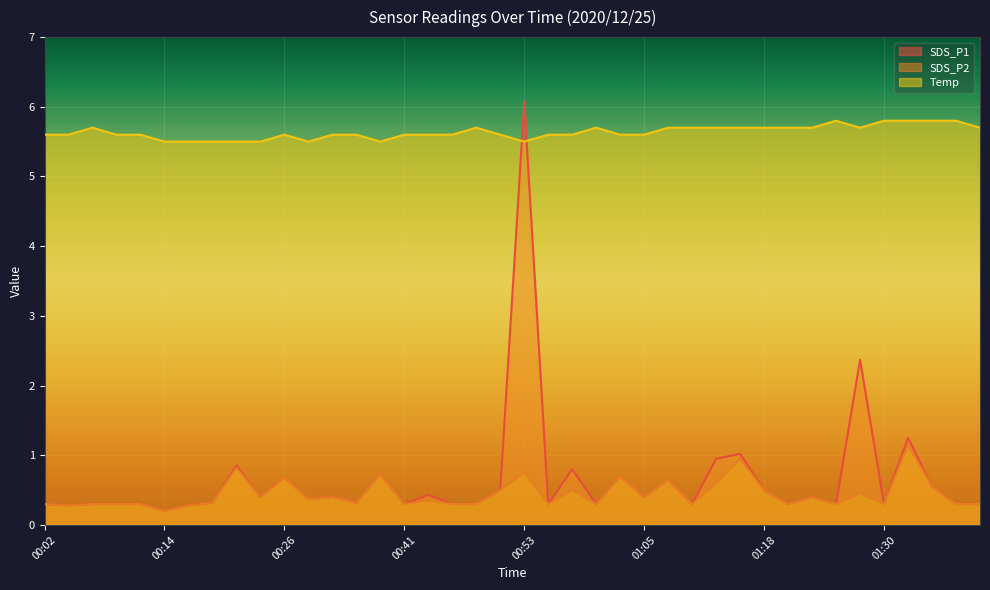

Which category has the highest value in the SDS_P1 series?

00:53